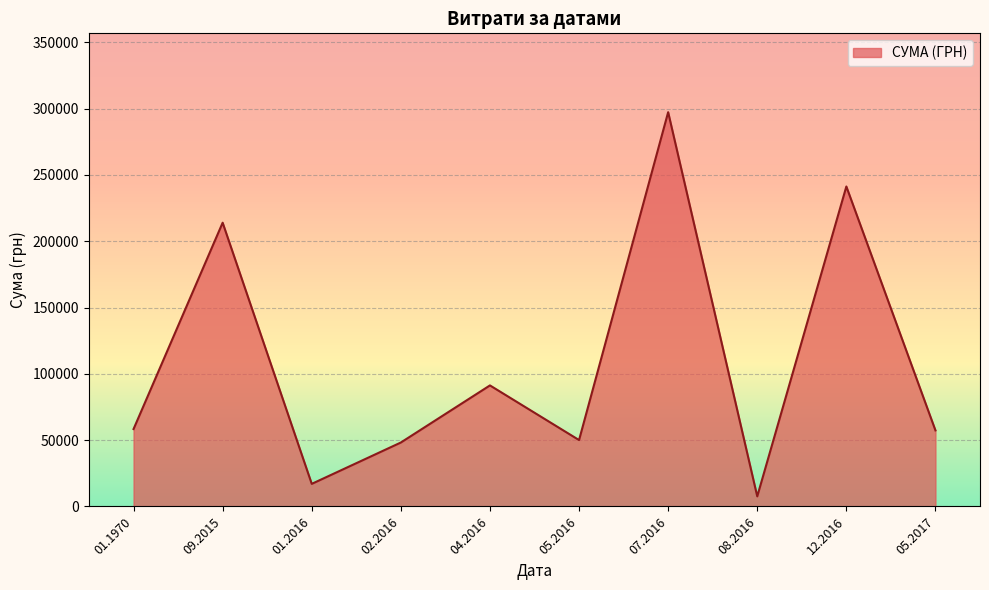

What is the approximate value at 02.2016?

48207.5